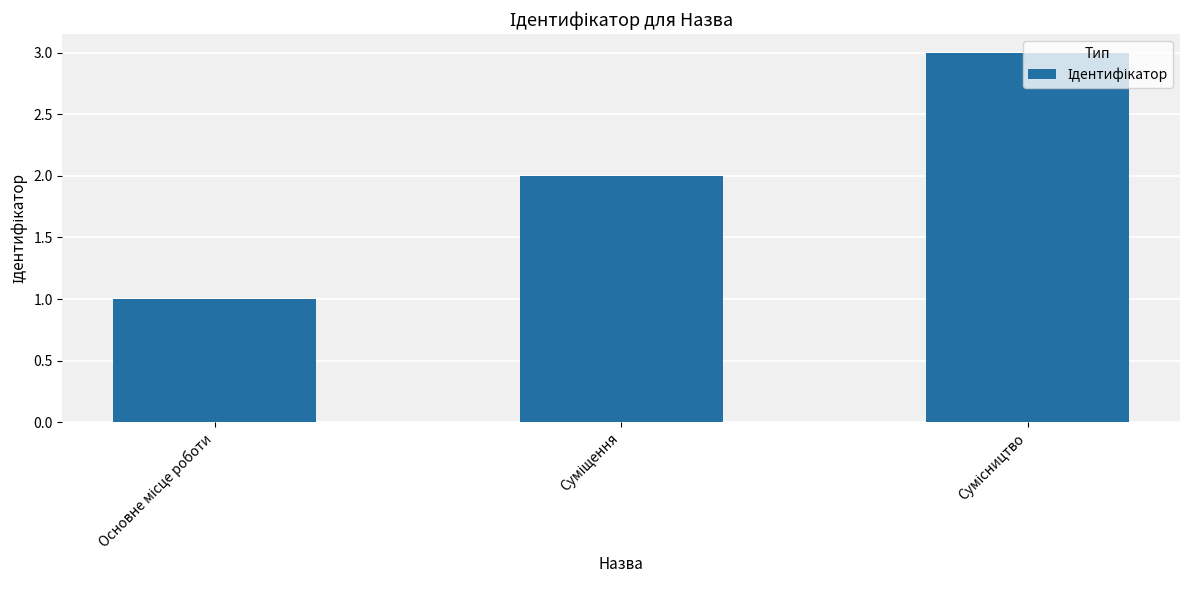

What is the sum of all values?

6